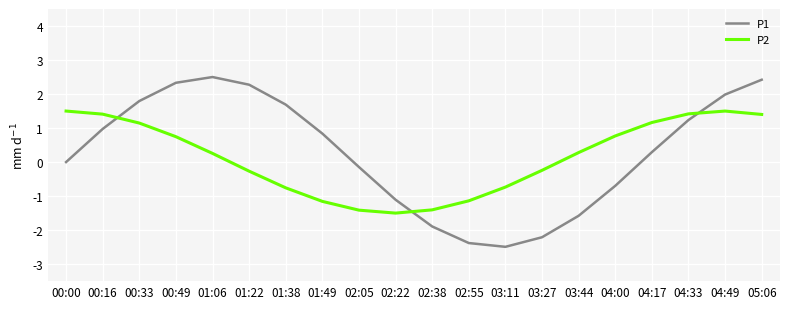

At which category is the sum across all series the highest?

05:06